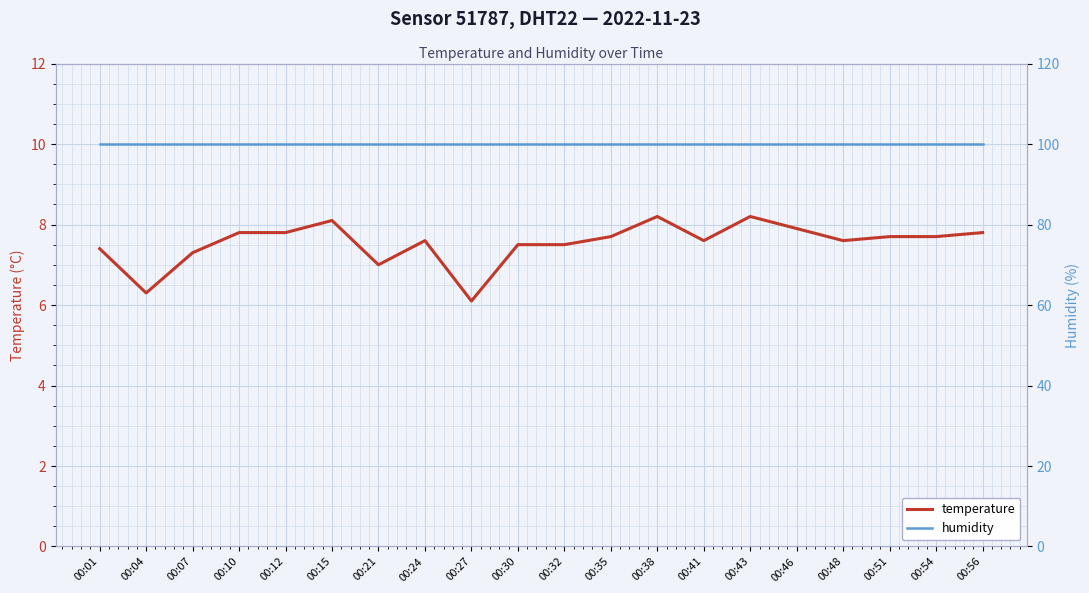

What is the value of the temperature point at the 9th from the left?

6.1